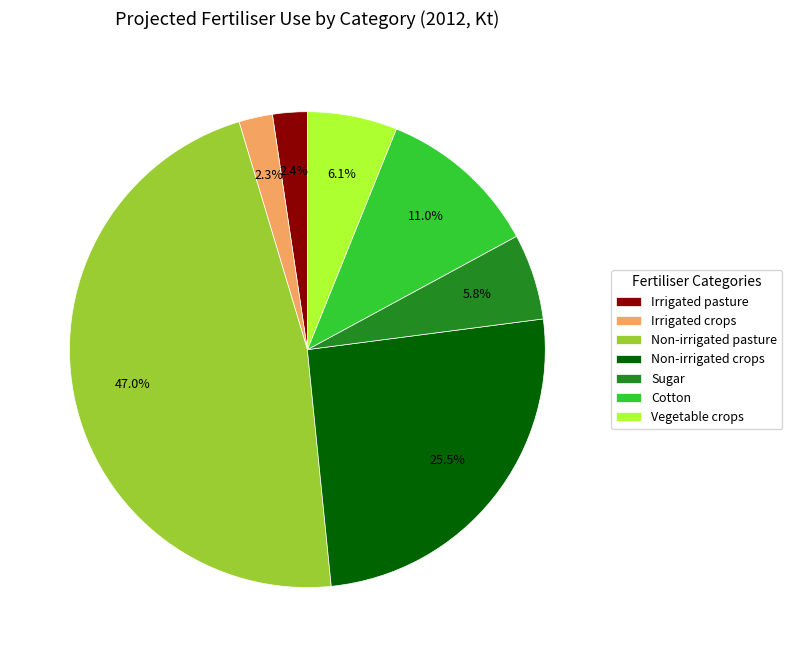

What percentage is the Non-irrigated pasture slice, to the nearest percent?

47%